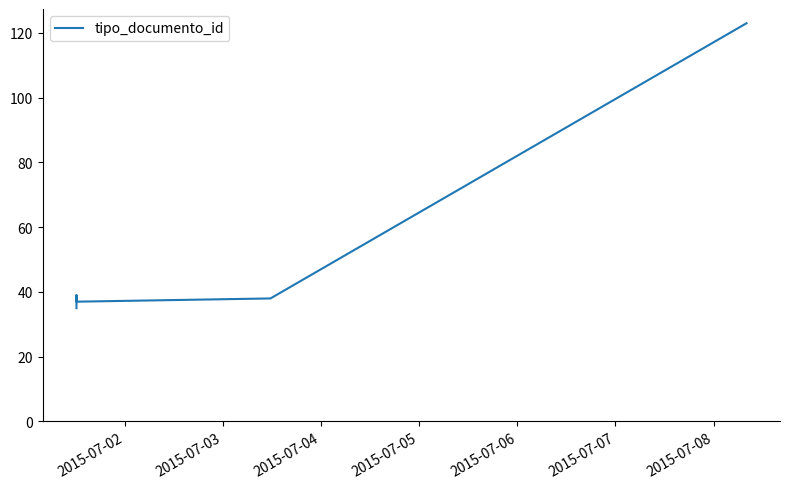

Is it true that the value at 2015-07-02 is 35?

True